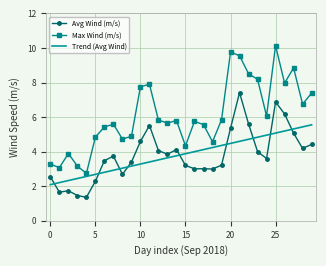

Which series has the largest range (max minus min)?

Max Wind (m/s)